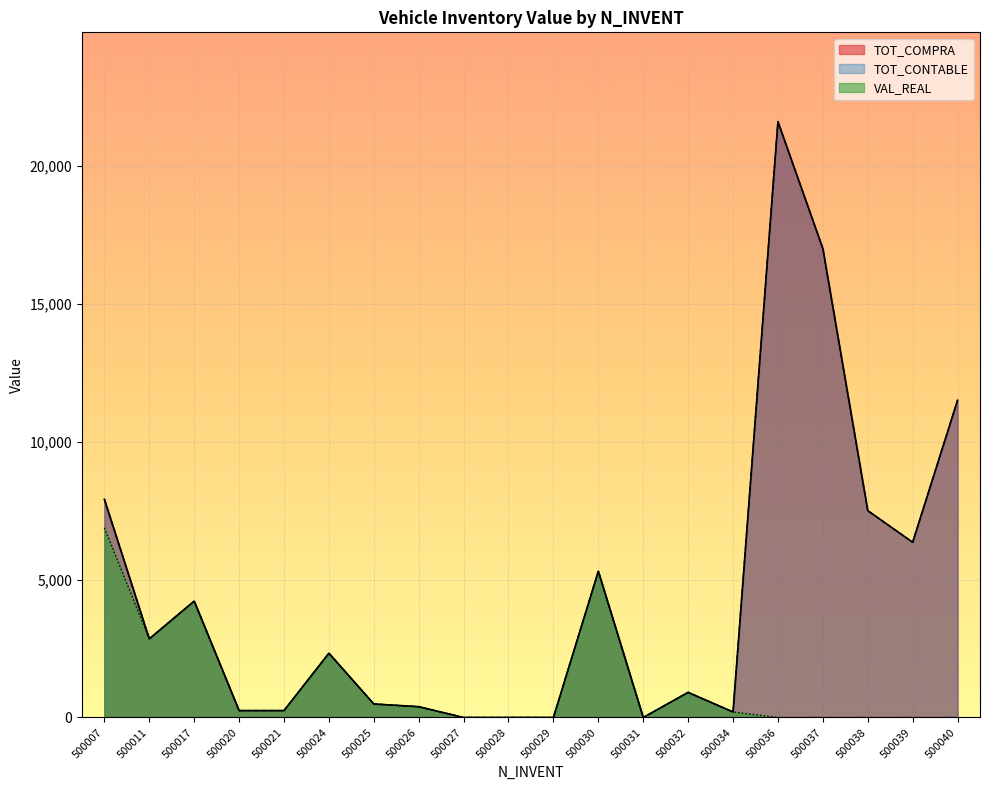

Rank the categories by TOT_COMPRA value from lowest to highest.

500027, 500028, 500029, 500031, 500034, 500020, 500021, 500026, 500025, 500032, 500024, 500011, 500017, 500030, 500039, 500038, 500007, 500040, 500037, 500036